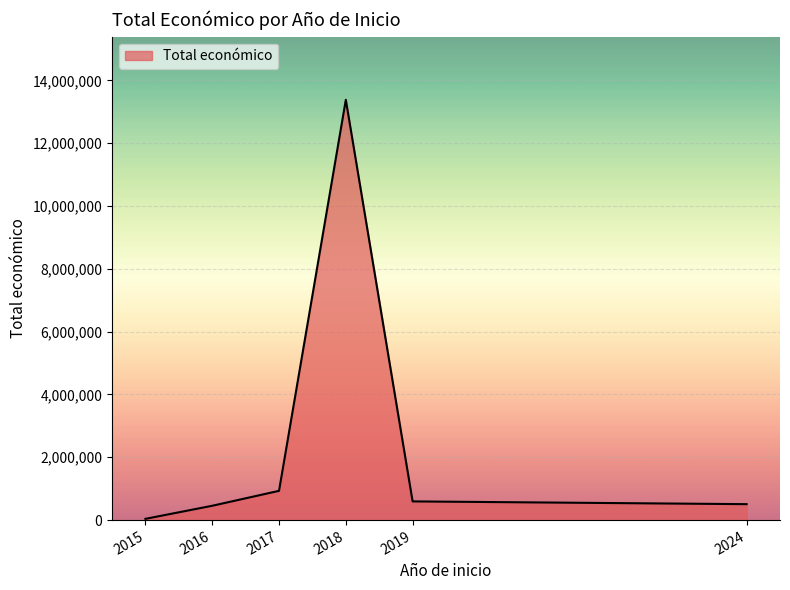

At which category does the data reach its first local peak?

2018